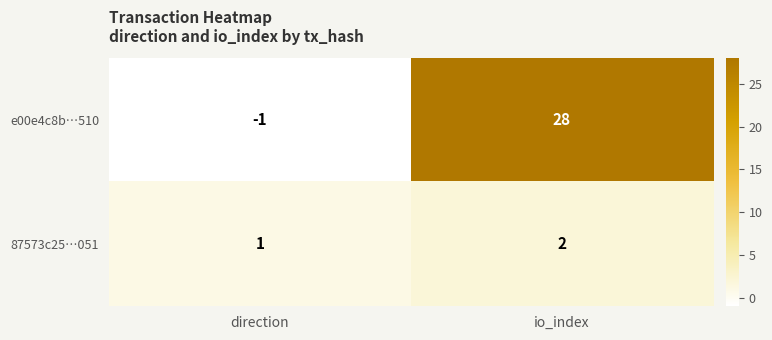

At which category does the chart reach its peak across all series?

io_index